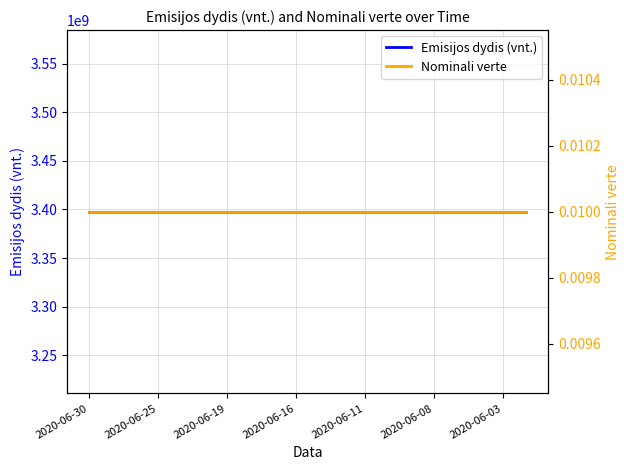

At how many categories does at least one series exceed 3285022019?

20